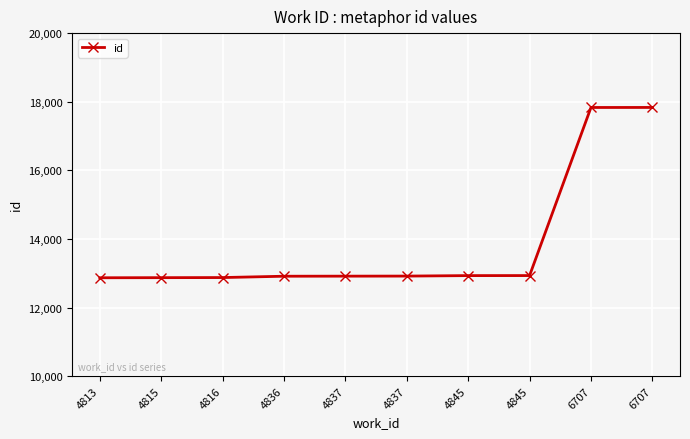

Does the chart have visible grid lines?

Yes